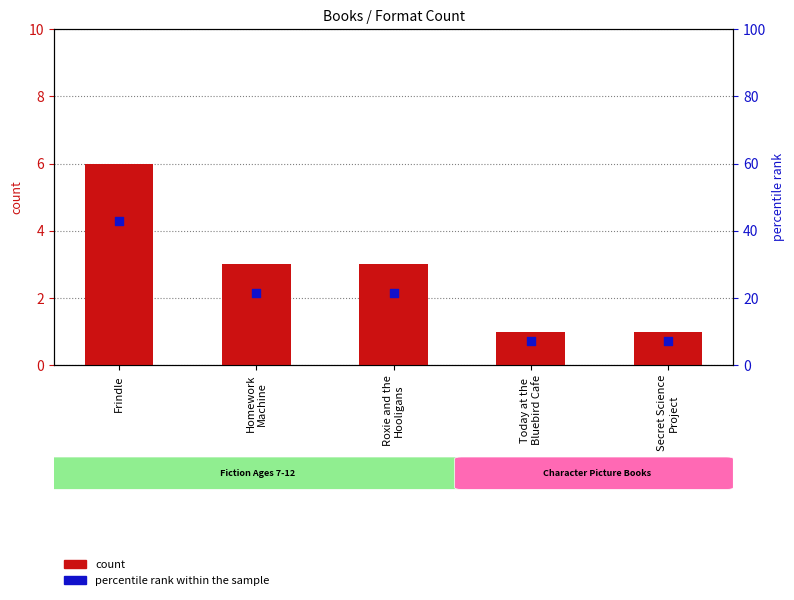

What is the total value across all series at Frindle?

48.9